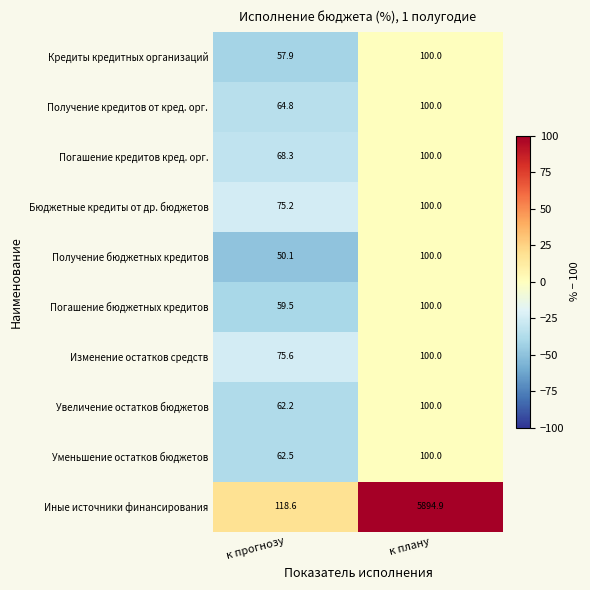

Rank the series at к прогнозу from highest to lowest value.

Иные источники финансирования, Изменение остатков средств, Бюджетные кредиты от др. бюджетов, Погашение кредитов кред. орг., Получение кредитов от кред. орг., Уменьшение остатков бюджетов, Увеличение остатков бюджетов, Погашение бюджетных кредитов, Кредиты кредитных организаций, Получение бюджетных кредитов